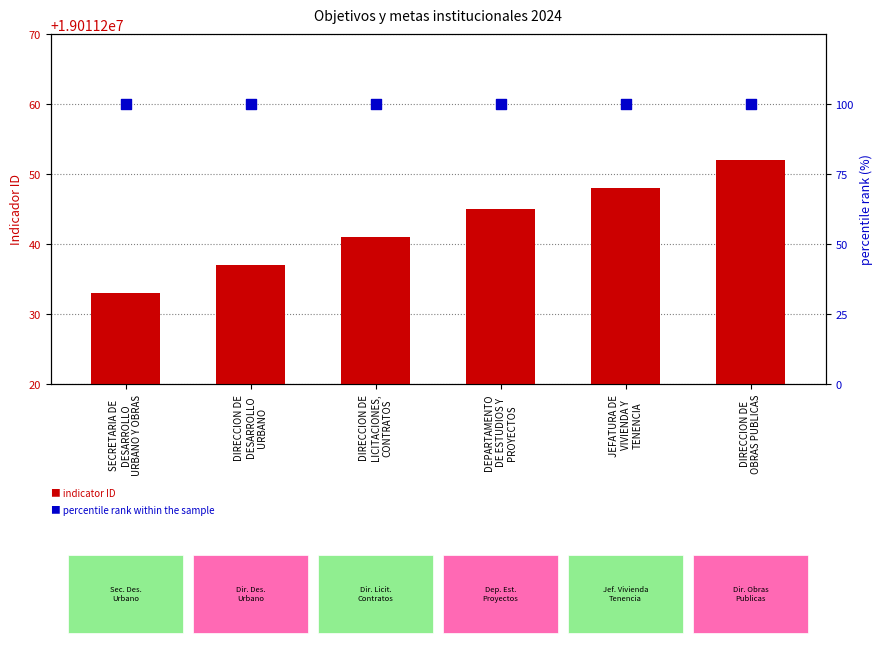

What is the total value across all series at DIRECCION DE
DESARROLLO
URBANO?

19011337